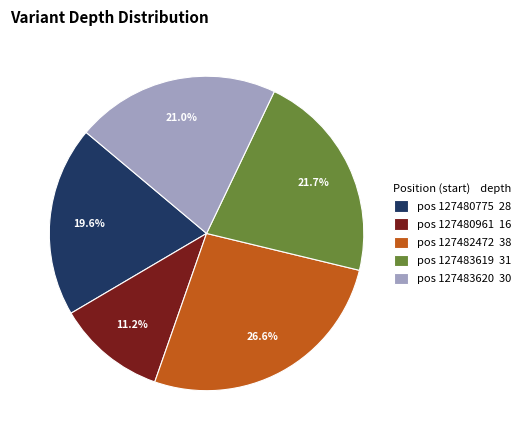

Combined, what portion of the pie is pos 127483619 31 and pos 127482472 38?

48.3%